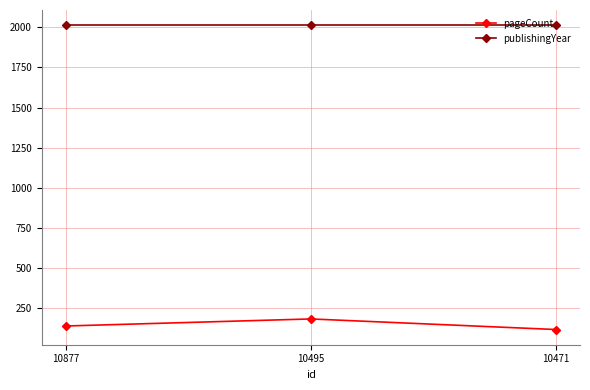

What is the minimum value shown in the chart?

114